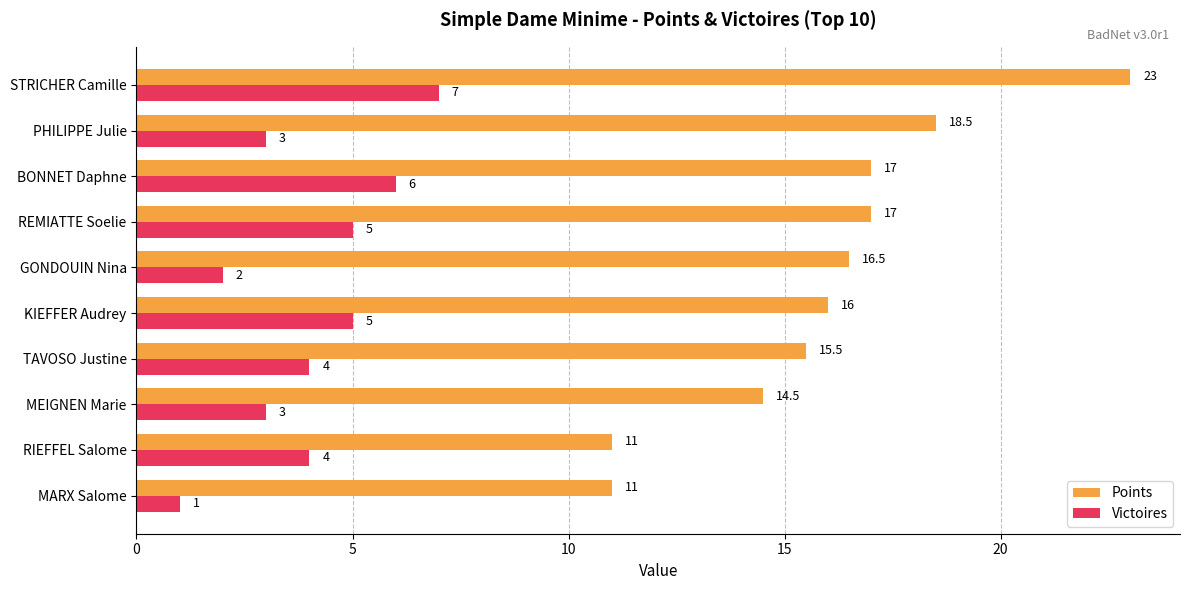

What is the average value of the Victoires series?

4.0